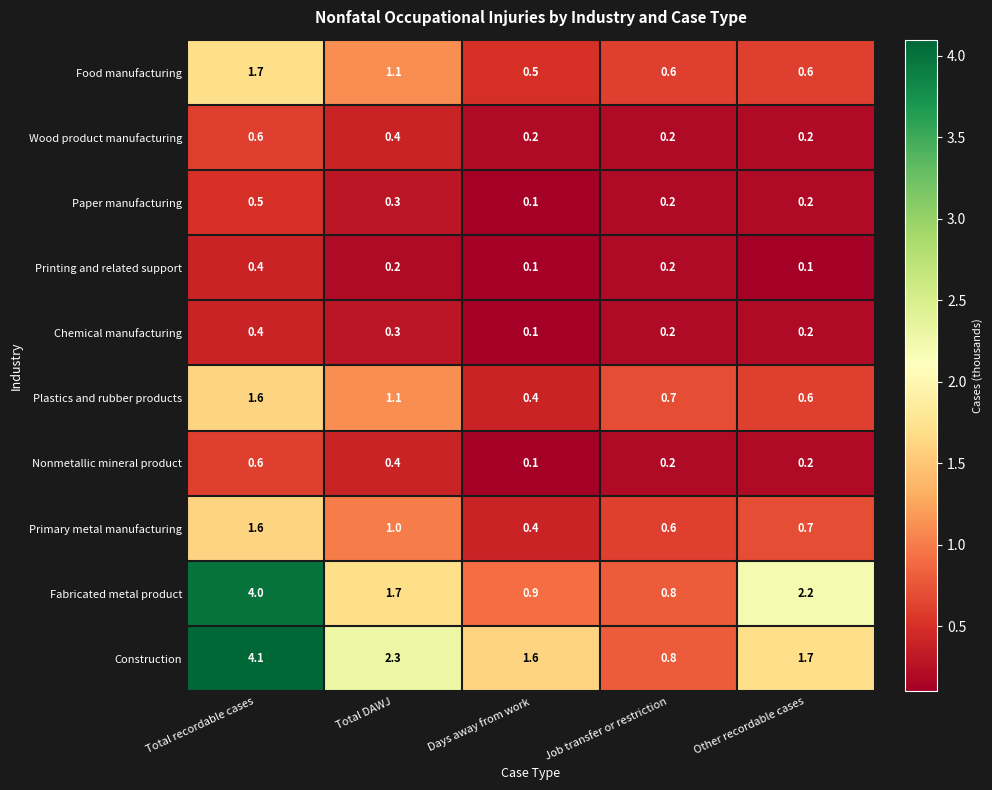

What is the difference between the maximum and minimum values in the Food manufacturing series?

1.2